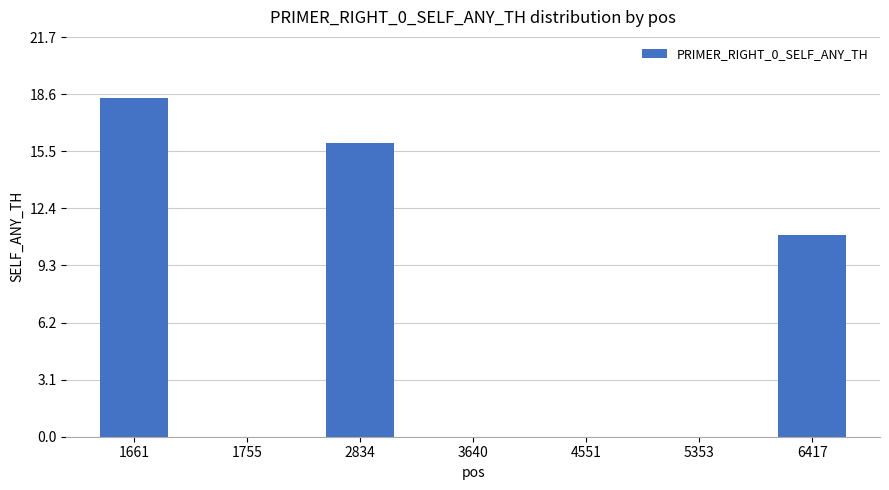

At which label is the value closest to 9?

6417